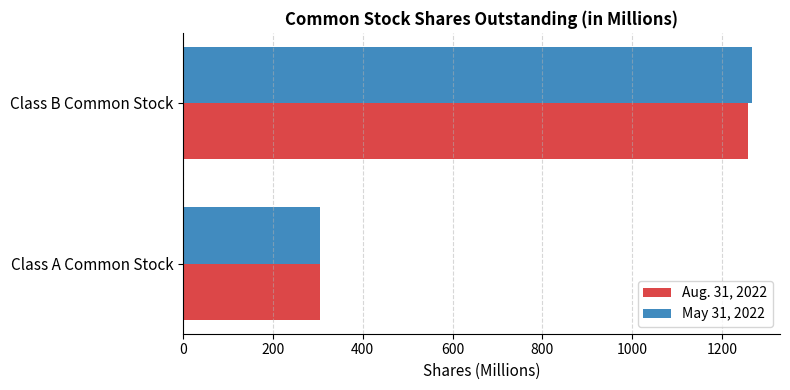

What are all the series names shown in the legend?

Aug. 31, 2022, May 31, 2022